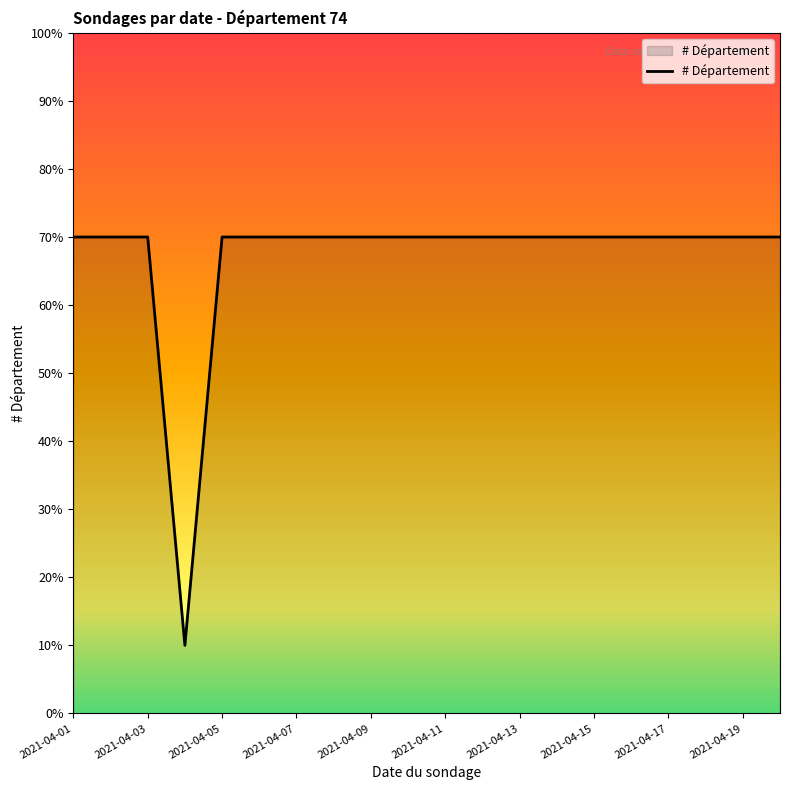

What is the maximum value shown in the chart?

70